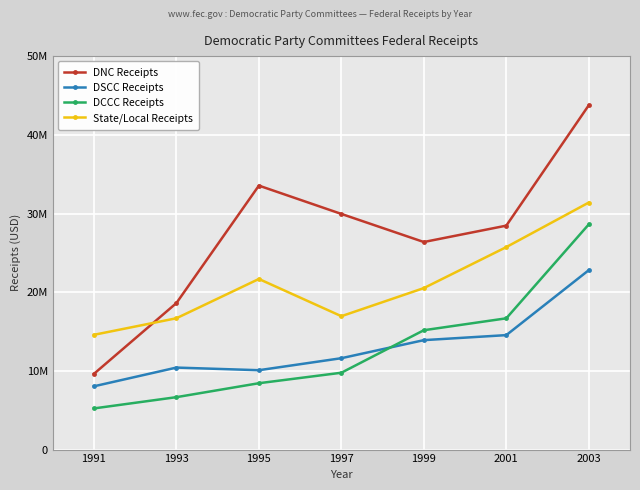

True or false: DNC Receipts has more than 1 points higher than both neighbors.

False